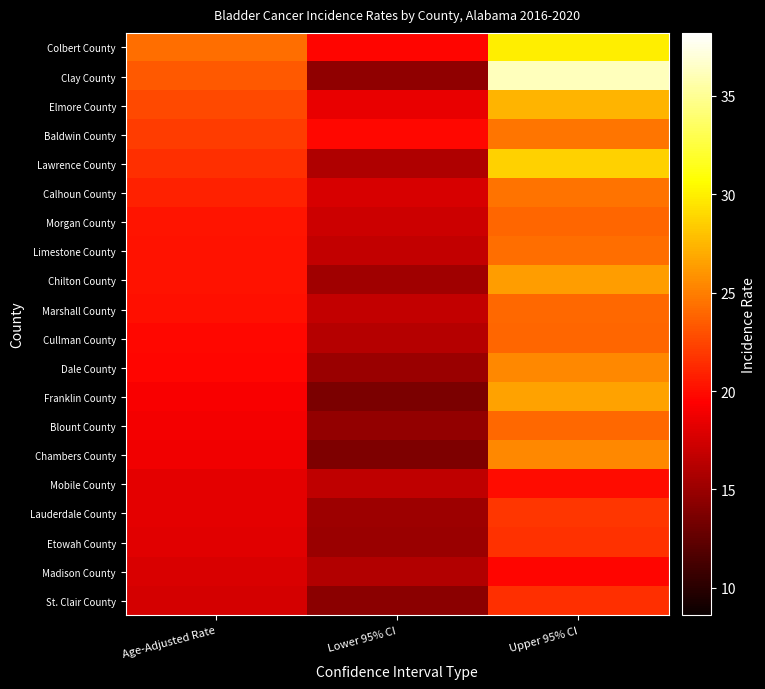

Which series has the largest total across all categories?

Clay County